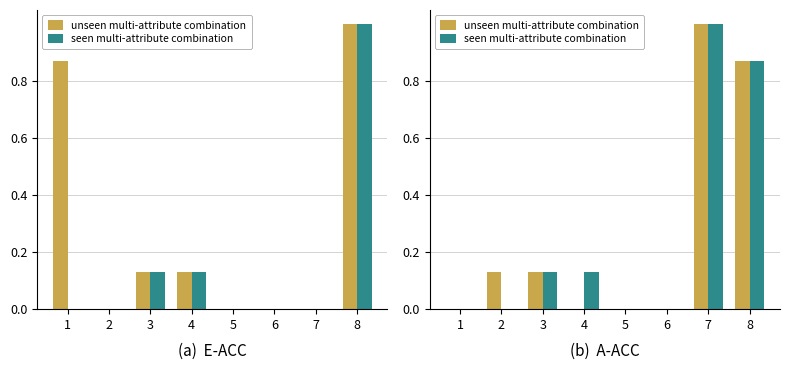

At which category is the sum across all series the highest?

7